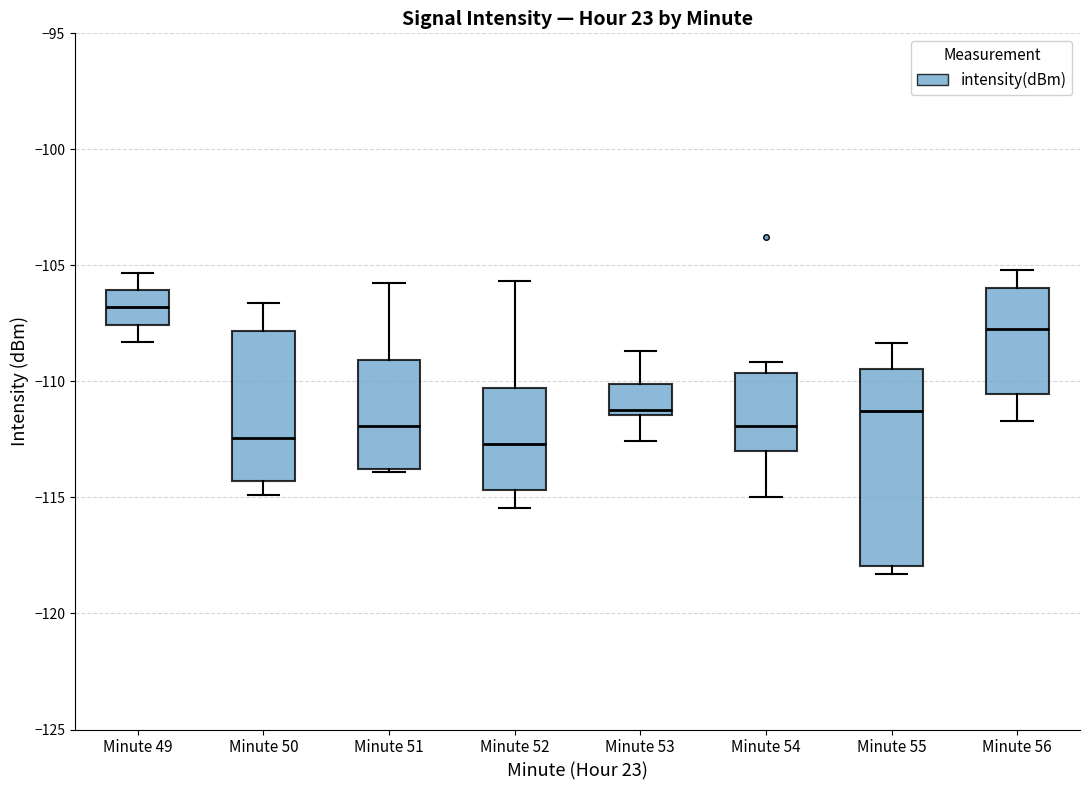

Reading left to right, read every box against the y-axis: the position of its median line, the range the box covers, and the ends of its whiskers. The values are not printed on the chart, so give them approximately, as read against the axis.

Minute 49: median -107.0, box -107.5 to -106.0, whiskers -108.5 to -105.5
Minute 50: median -112.5, box -114.5 to -108.0, whiskers -115.0 to -106.5
Minute 51: median -112.0, box -114.0 to -109.0, whiskers -114.0 to -106.0
Minute 52: median -112.5, box -114.5 to -110.5, whiskers -115.5 to -105.5
Minute 53: median -111.5 (just above the box's lower edge), box -111.5 to -110.0, whiskers -112.5 to -108.5
Minute 54: median -112.0, box -113.0 to -109.5, whiskers -115.0 to -109.0
Minute 55: median -111.5, box -118.0 to -109.5, whiskers -118.5 to -108.5
Minute 56: median -107.5, box -110.5 to -106.0, whiskers -111.5 to -105.0